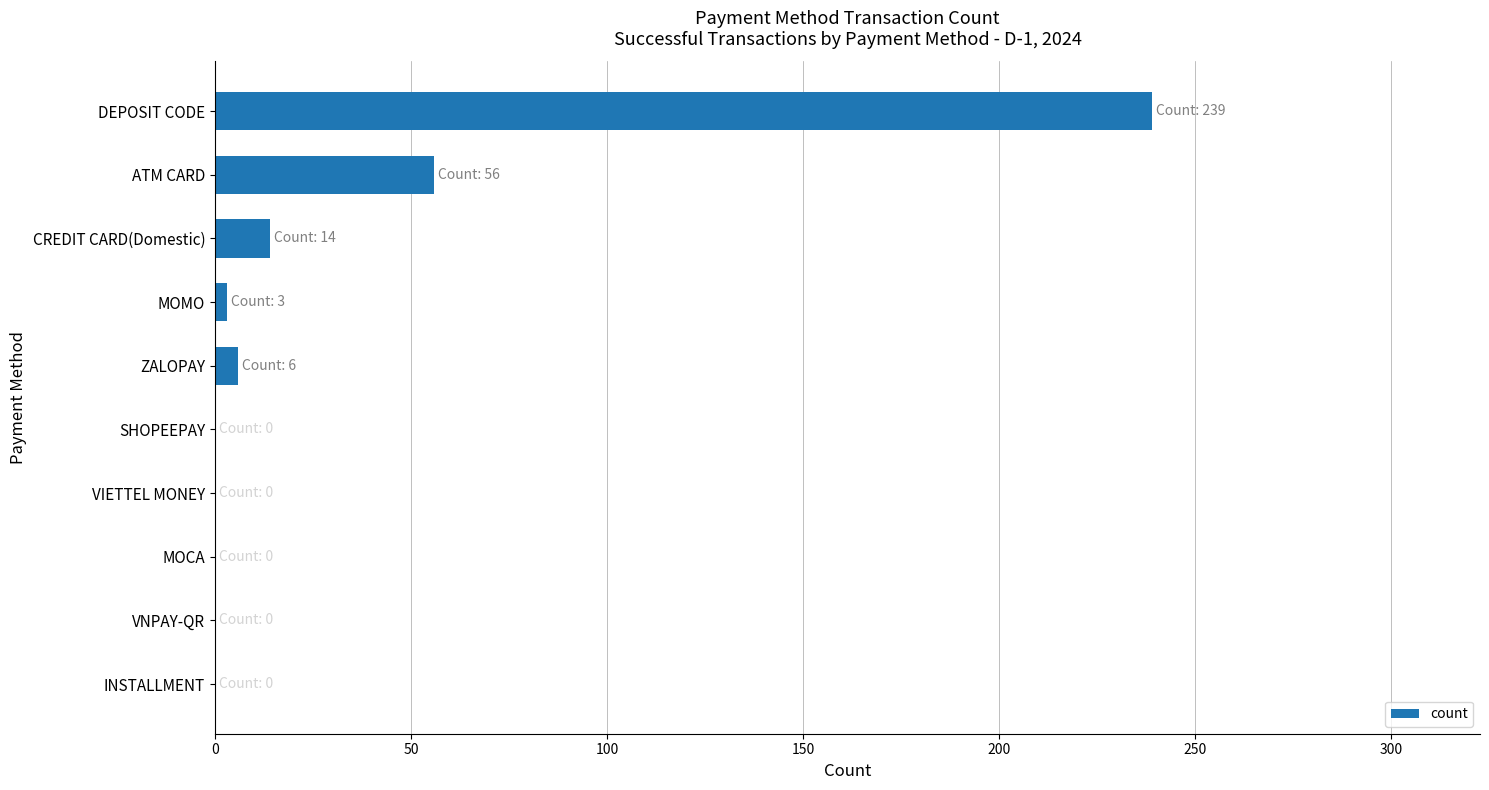

At which label is the value closest to 119?

ATM CARD